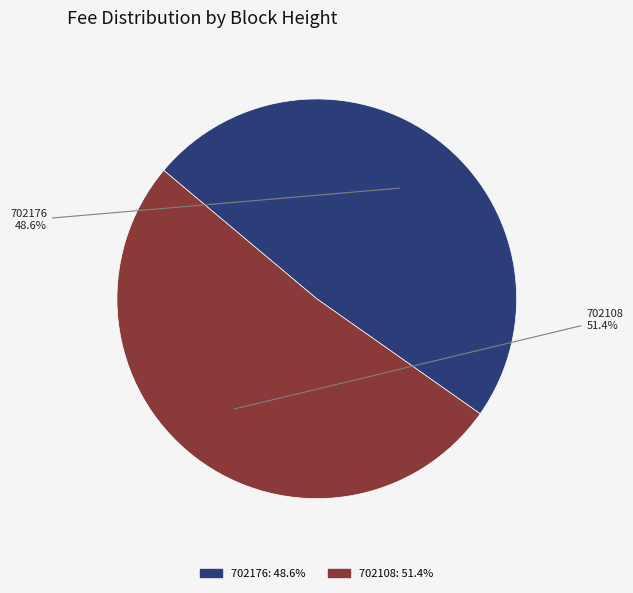

Rank the categories by value from highest to lowest.

702108, 702176